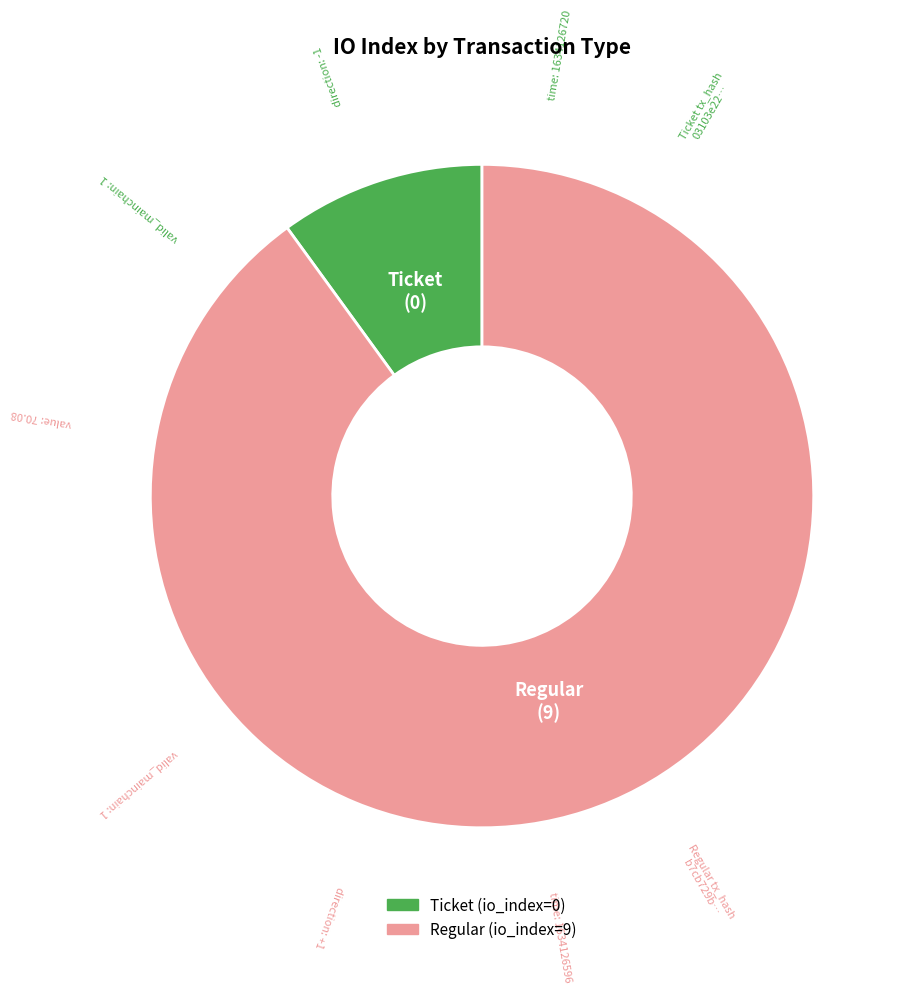

Rank the categories by value from lowest to highest.

Ticket, Regular